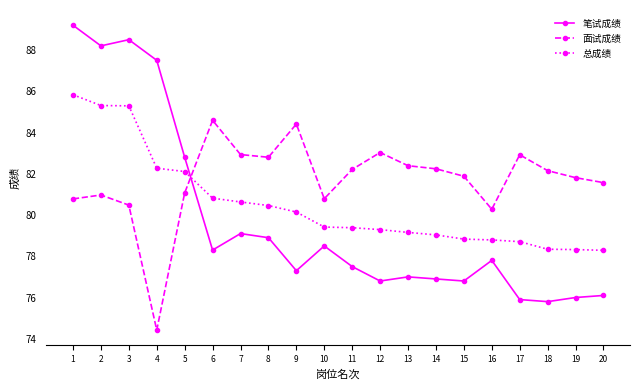

What is the difference between the maximum and minimum values in the 笔试成绩 series?

13.4